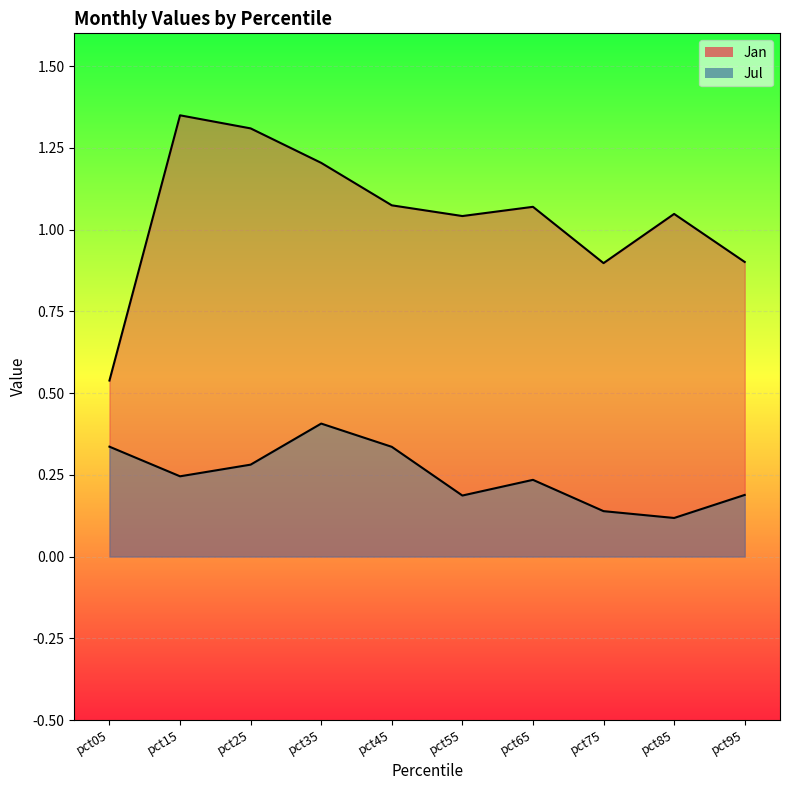

At which label does Jan reach its peak?

pct15